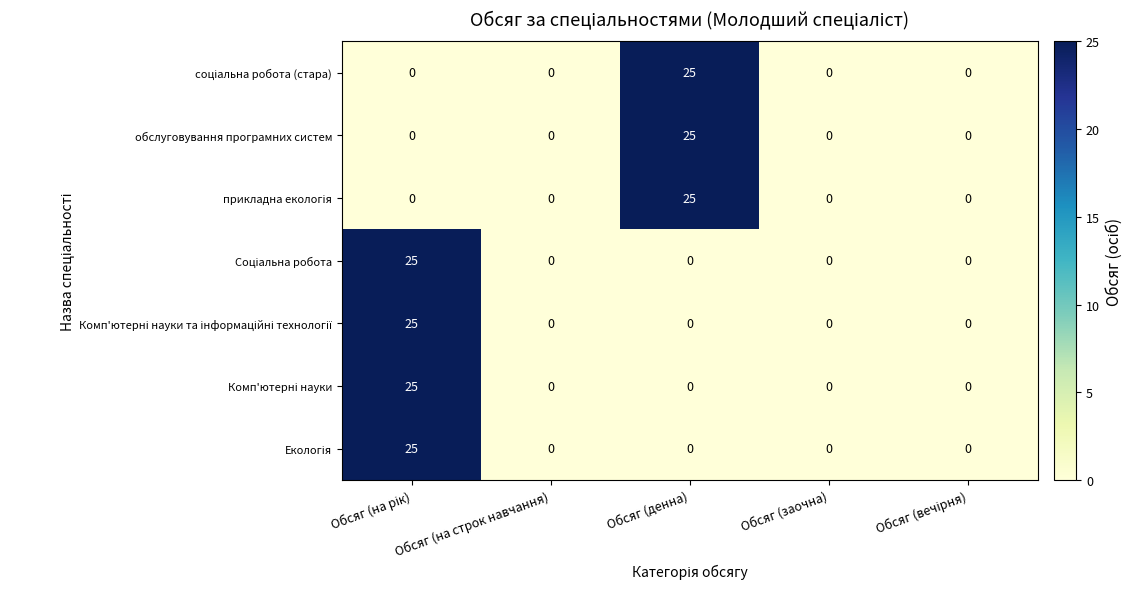

What is the maximum value shown in the chart?

25